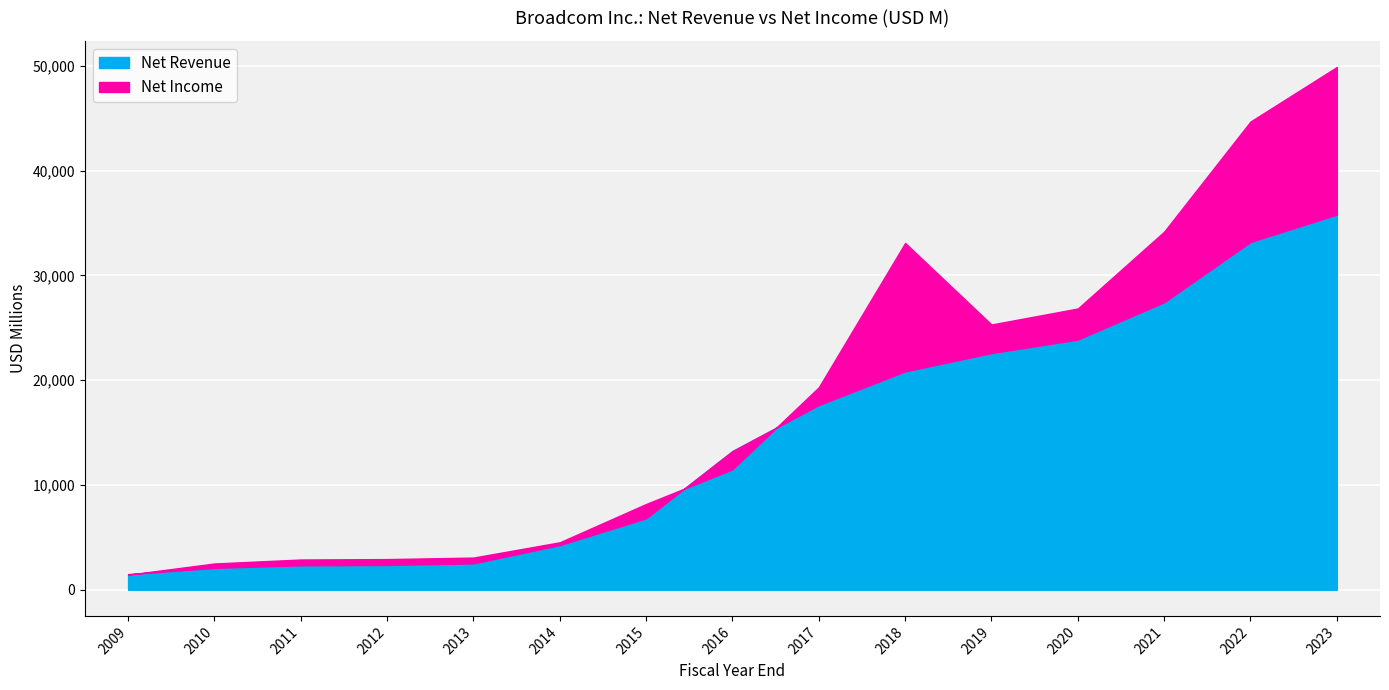

What is the difference between the Net Income values at 2019 and 2014?

2461